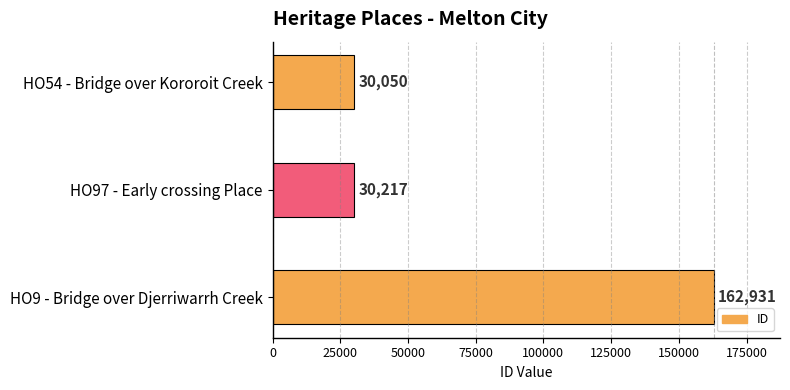

True or false: the data shows 30217 at HO97 - Early crossing Place.

True